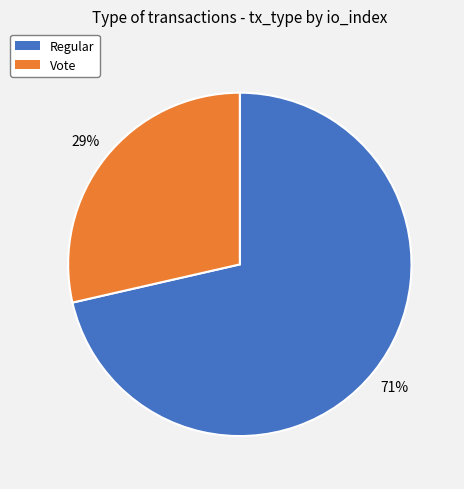

Is the sum of Vote and Regular greater than half?

Yes